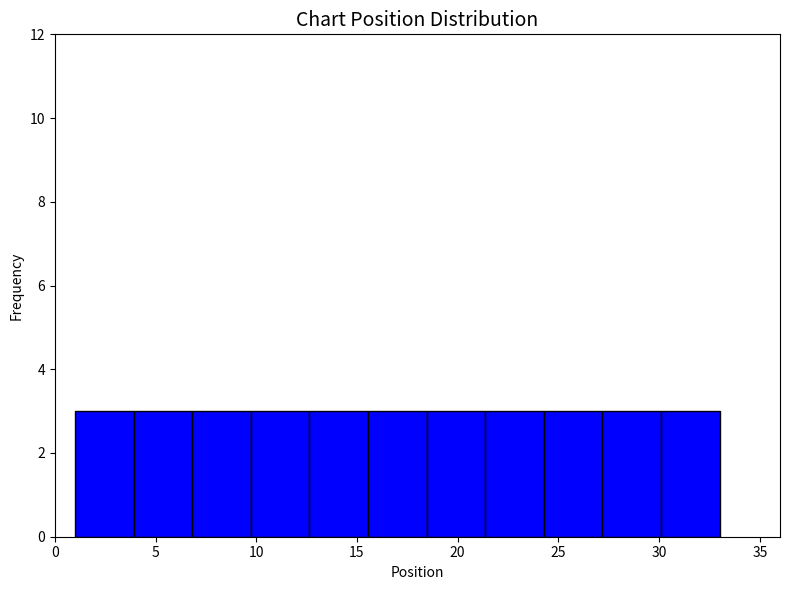

Reading left to right, list every bar in this chart as the range it spans on the x-axis followed by its height. Neither the bar edges nor the heights are printed on the chart, so give them approximately, as read against the axes.

1.0 to 4.0: 3
4.0 to 7.0: 3
7.0 to 9.5: 3
9.5 to 12.5: 3
12.5 to 15.5: 3
15.5 to 18.5: 3
18.5 to 21.5: 3
21.5 to 24.5: 3
24.5 to 27.0: 3
27.0 to 30.0: 3
30.0 to 33.0: 3